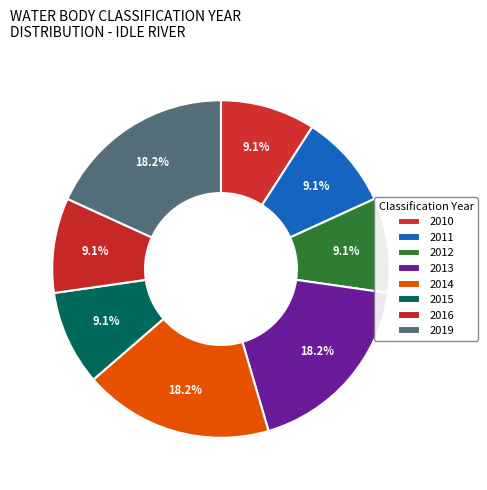

How many slices are in this pie chart?

8